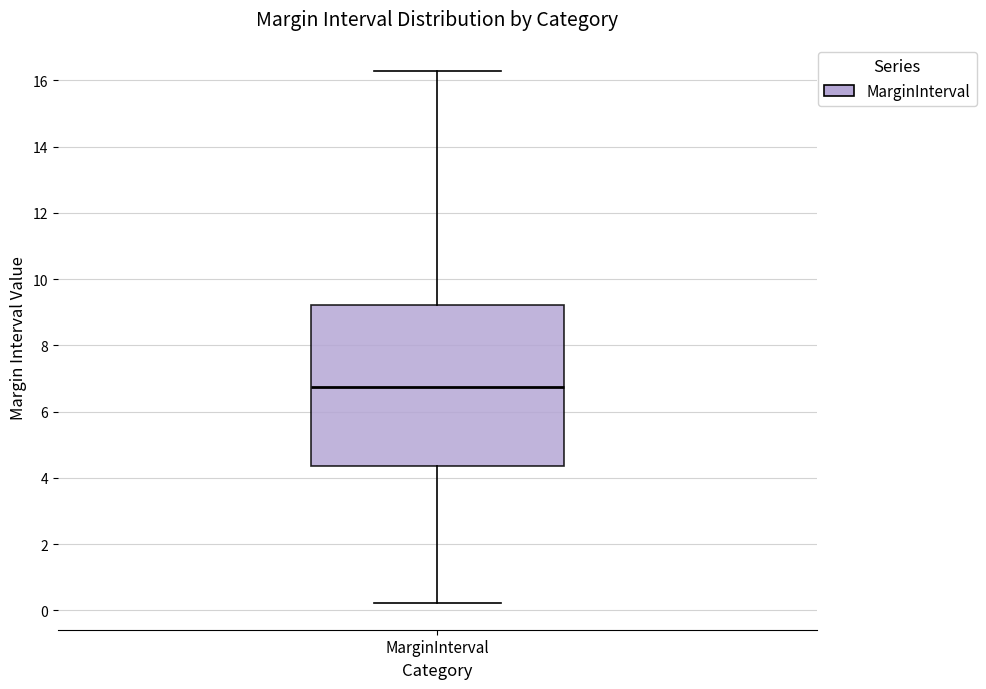

Where does the lower whisker of the box for MarginInterval end on the y-axis? The values are not printed on the chart, so give them approximately, as read against the axis.

0.2